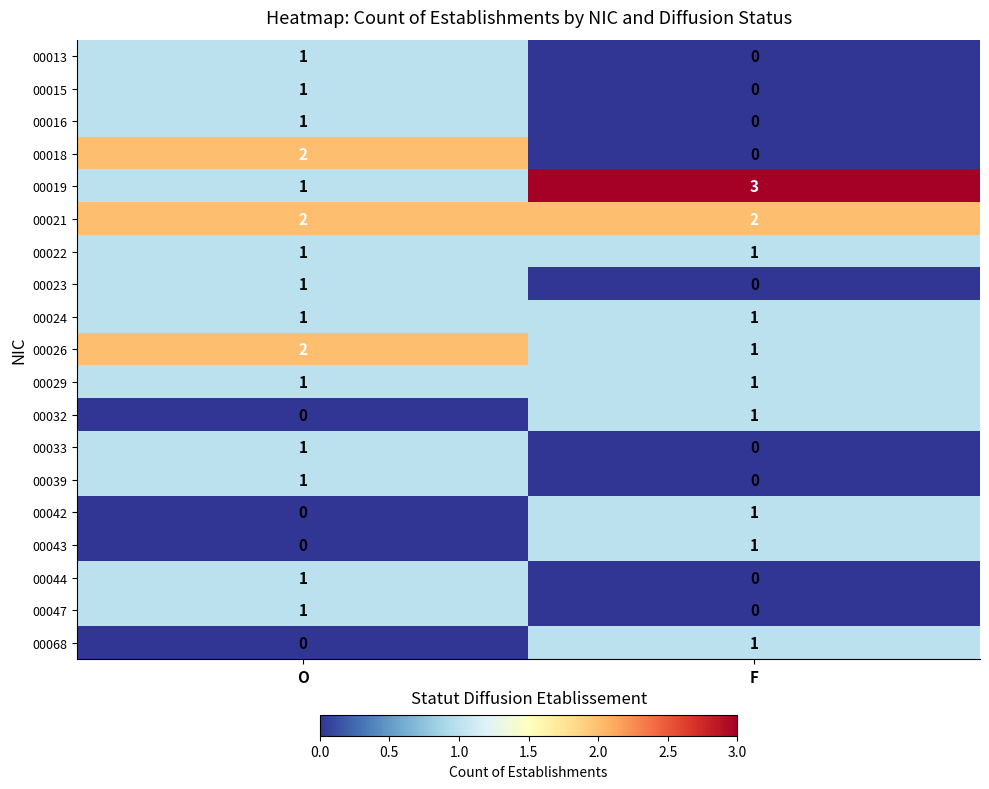

List the labels in order of 00044 value, smallest first.

F, O